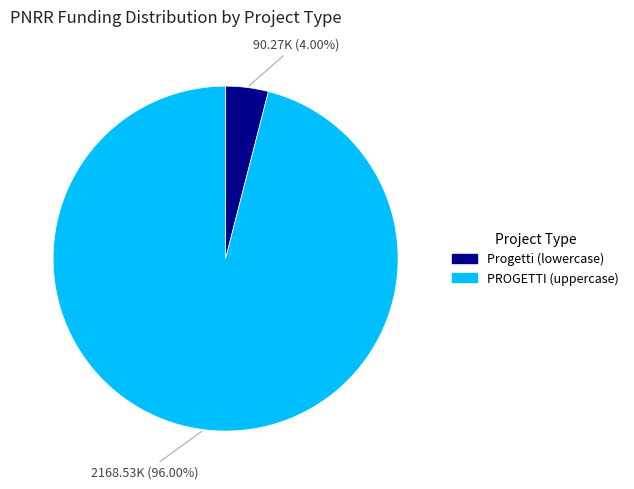

How many slices are in this pie chart?

2